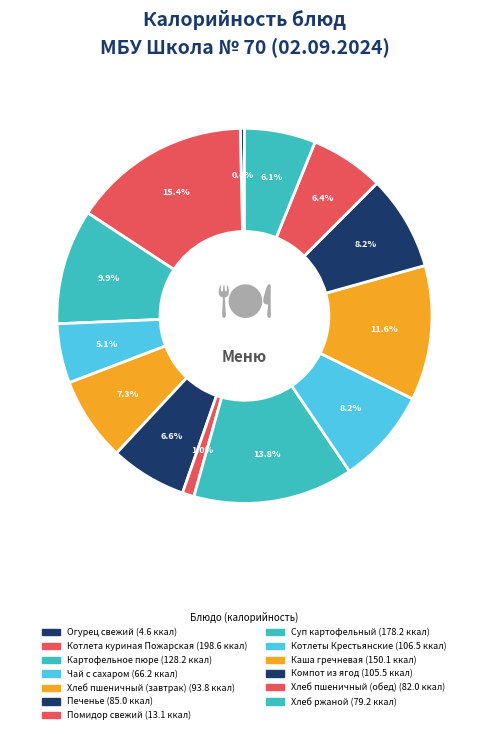

How many slices are in this pie chart?

13